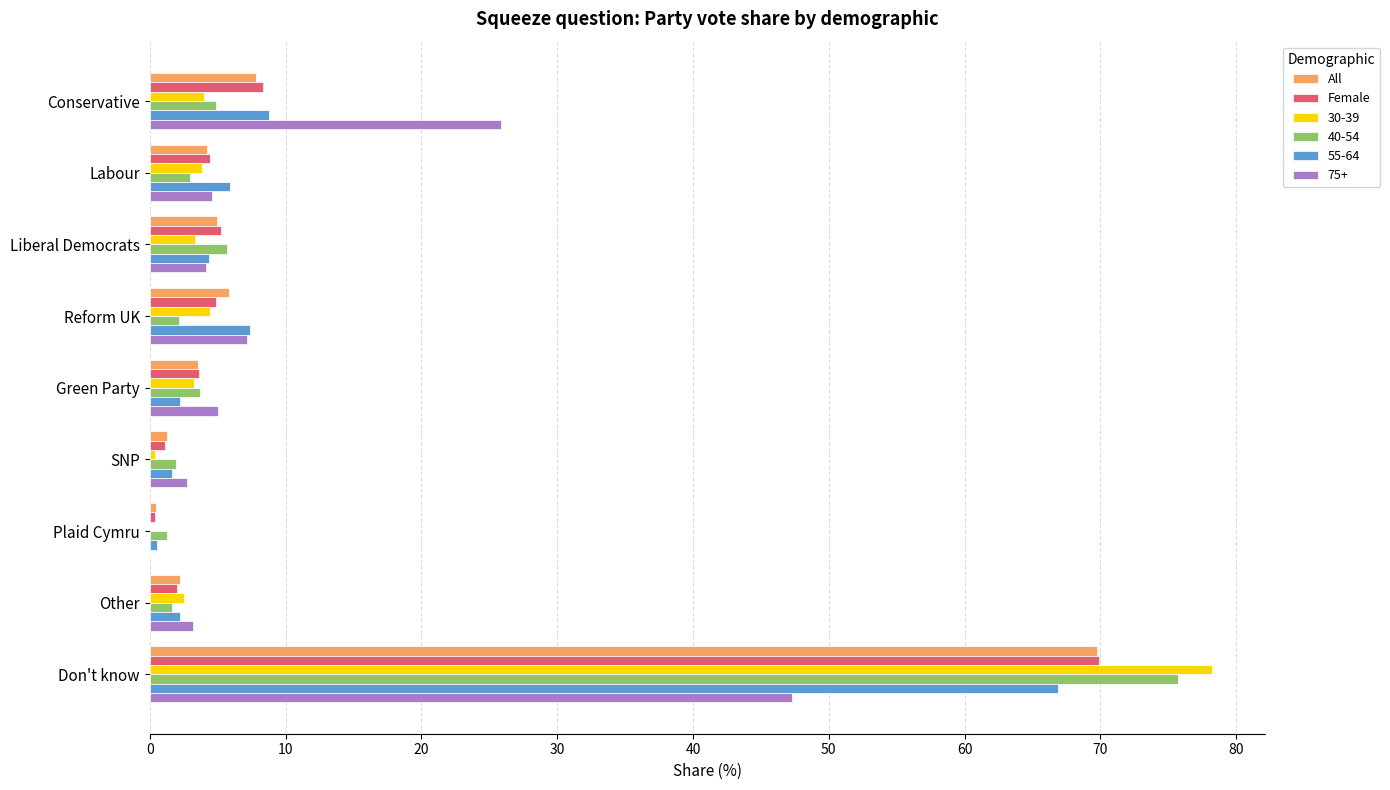

How many data points does each series have?

9